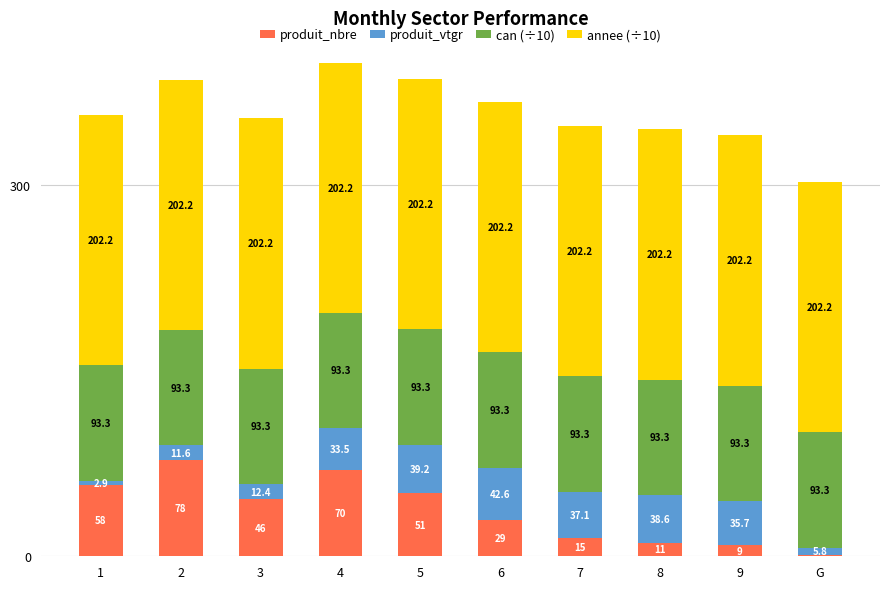

How many distinct data groups are displayed?

4